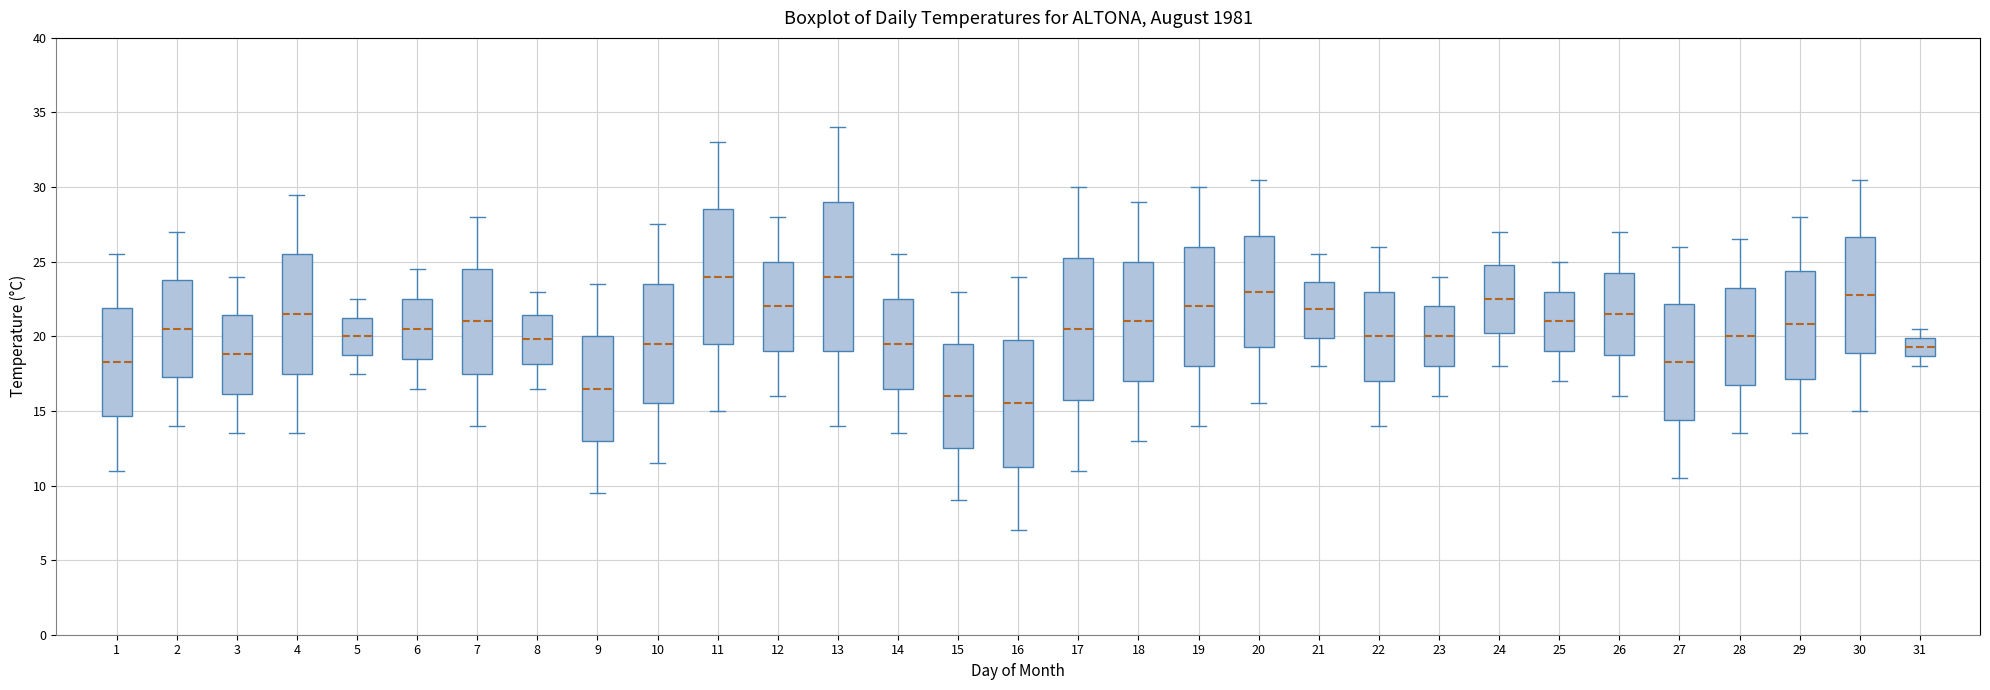

Reading left to right, read every box against the y-axis: the position of its median line, the range the box covers, and the ends of its whiskers. The values are not printed on the chart, so give them approximately, as read against the axis.

1: median 18.5, box 14.5 to 22.0, whiskers 11.0 to 25.5
2: median 20.5, box 17.5 to 24.0, whiskers 14.0 to 27.0
3: median 19.0, box 16.0 to 21.5, whiskers 13.5 to 24.0
4: median 21.5, box 17.5 to 25.5, whiskers 13.5 to 29.5
5: median 20.0, box 19.0 to 21.5, whiskers 17.5 to 22.5
6: median 20.5, box 18.5 to 22.5, whiskers 16.5 to 24.5
7: median 21.0, box 17.5 to 24.5, whiskers 14.0 to 28.0
8: median 20.0, box 18.0 to 21.5, whiskers 16.5 to 23.0
9: median 16.5, box 13.0 to 20.0, whiskers 9.5 to 23.5
10: median 19.5, box 15.5 to 23.5, whiskers 11.5 to 27.5
11: median 24.0, box 19.5 to 28.5, whiskers 15.0 to 33.0
12: median 22.0, box 19.0 to 25.0, whiskers 16.0 to 28.0
13: median 24.0, box 19.0 to 29.0, whiskers 14.0 to 34.0
14: median 19.5, box 16.5 to 22.5, whiskers 13.5 to 25.5
15: median 16.0, box 12.5 to 19.5, whiskers 9.0 to 23.0
16: median 15.5, box 11.5 to 20.0, whiskers 7.0 to 24.0
17: median 20.5, box 16.0 to 25.5, whiskers 11.0 to 30.0
18: median 21.0, box 17.0 to 25.0, whiskers 13.0 to 29.0
19: median 22.0, box 18.0 to 26.0, whiskers 14.0 to 30.0
20: median 23.0, box 19.5 to 27.0, whiskers 15.5 to 30.5
21: median 22.0, box 20.0 to 23.5, whiskers 18.0 to 25.5
22: median 20.0, box 17.0 to 23.0, whiskers 14.0 to 26.0
23: median 20.0, box 18.0 to 22.0, whiskers 16.0 to 24.0
24: median 22.5, box 20.5 to 25.0, whiskers 18.0 to 27.0
25: median 21.0, box 19.0 to 23.0, whiskers 17.0 to 25.0
26: median 21.5, box 19.0 to 24.5, whiskers 16.0 to 27.0
27: median 18.5, box 14.5 to 22.0, whiskers 10.5 to 26.0
28: median 20.0, box 17.0 to 23.5, whiskers 13.5 to 26.5
29: median 21.0, box 17.0 to 24.5, whiskers 13.5 to 28.0
30: median 23.0, box 19.0 to 26.5, whiskers 15.0 to 30.5
31: median 19.5, box 18.5 to 20.0, whiskers 18.0 to 20.5